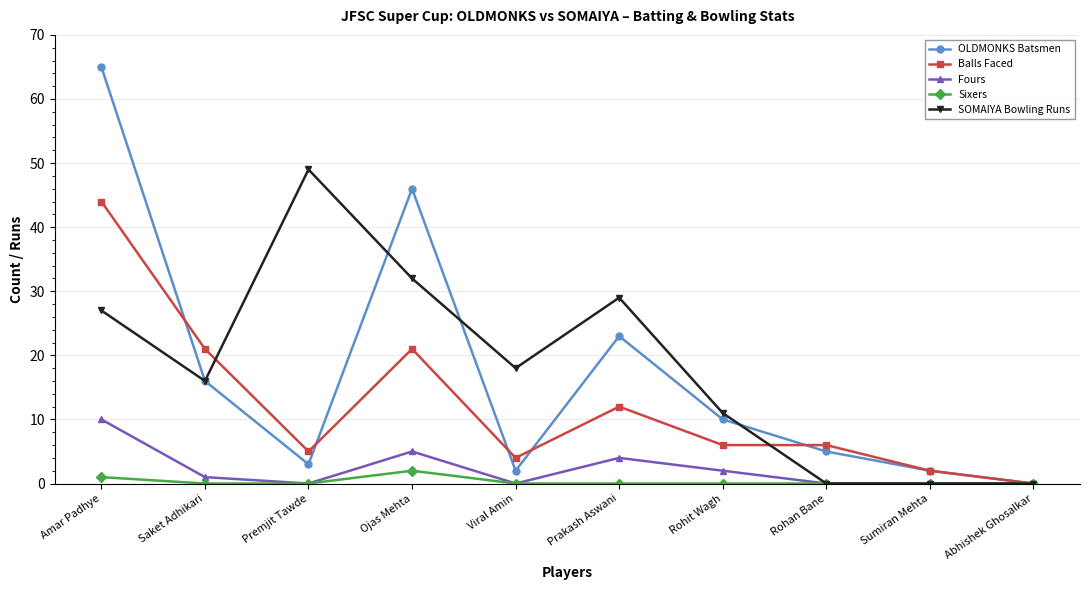

True or false: Balls Faced has more than 1 interior local peaks.

True